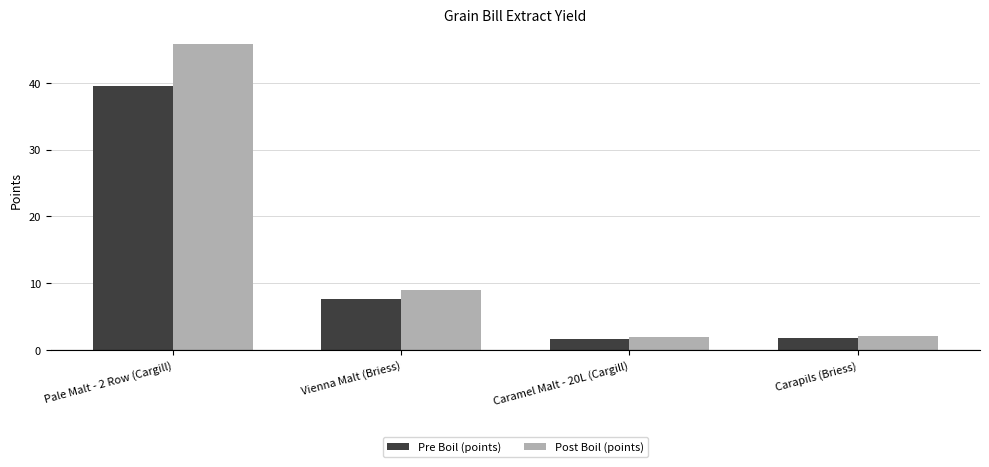

What is the average value of the Pre Boil (points) series?

12.7